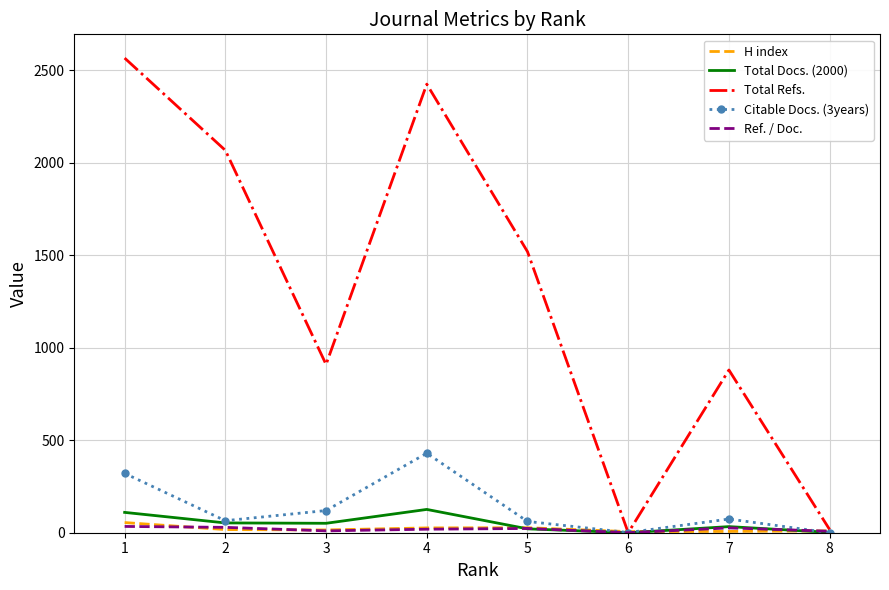

At which category does the chart reach its peak across all series?

1